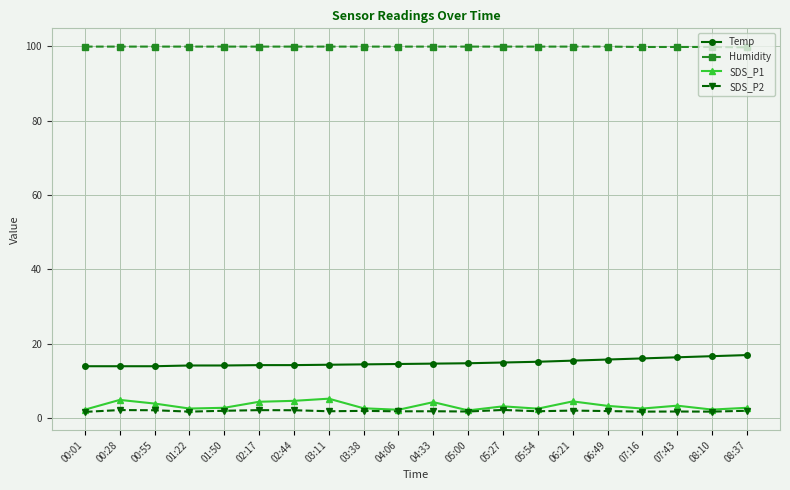

What is the label of the 19th point from the left?

08:10